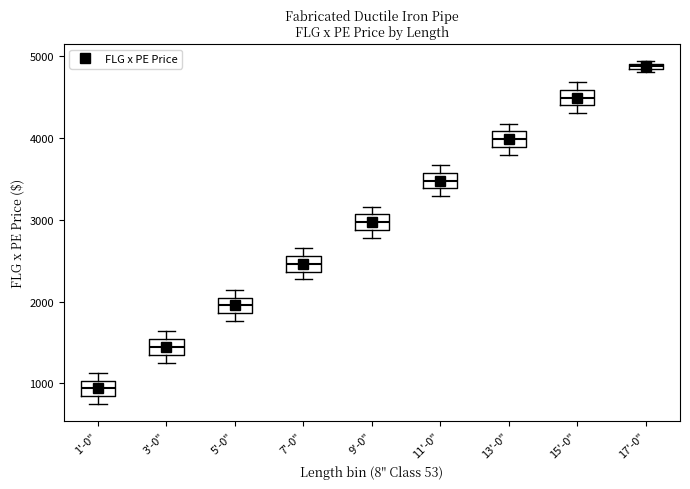

Where is the lower edge of the box for 15'-0" on the y-axis? The values are not printed on the chart, so give them approximately, as read against the axis.

4400